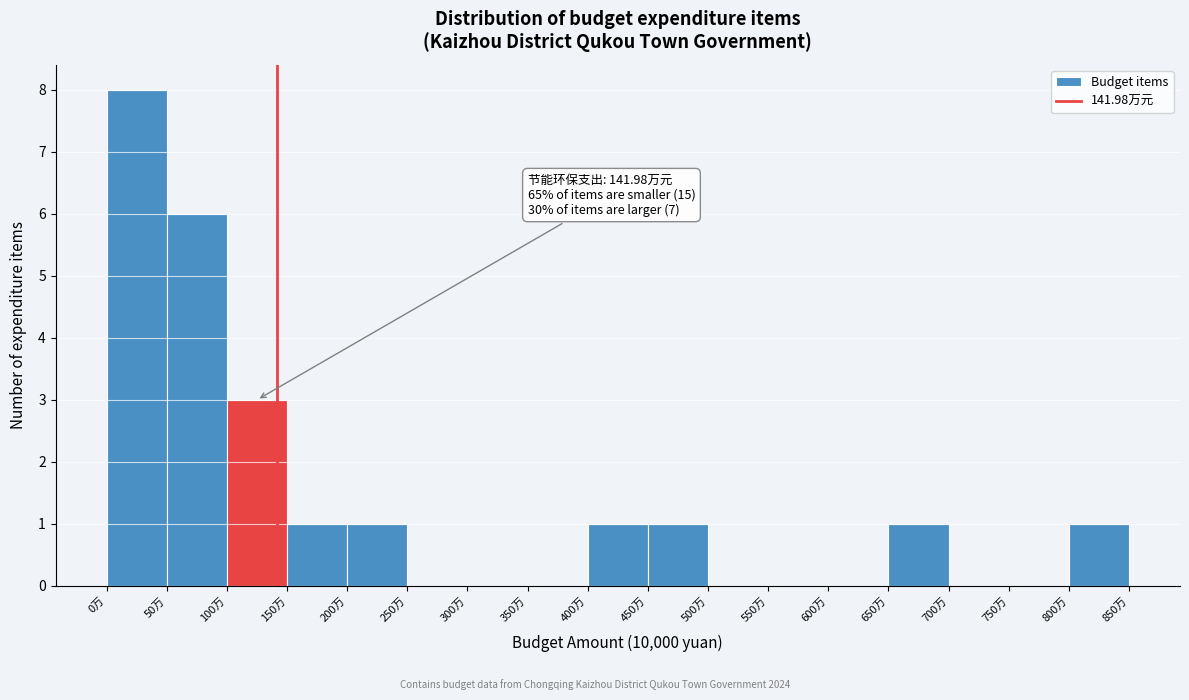

Over which range of the x-axis is the bar tallest?

0 to 50